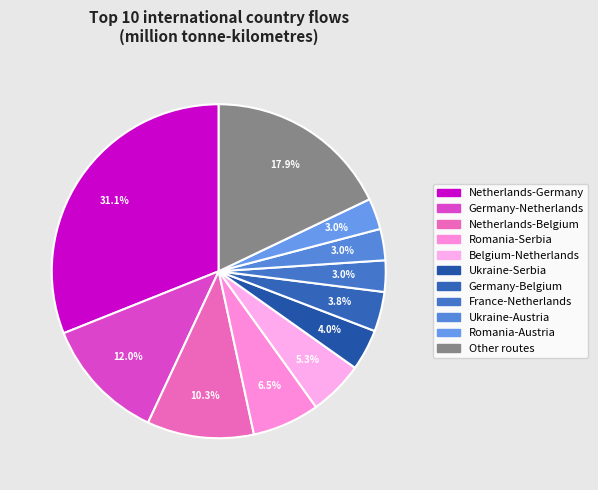

Which category has the smallest portion of the pie?

Romania-Austria